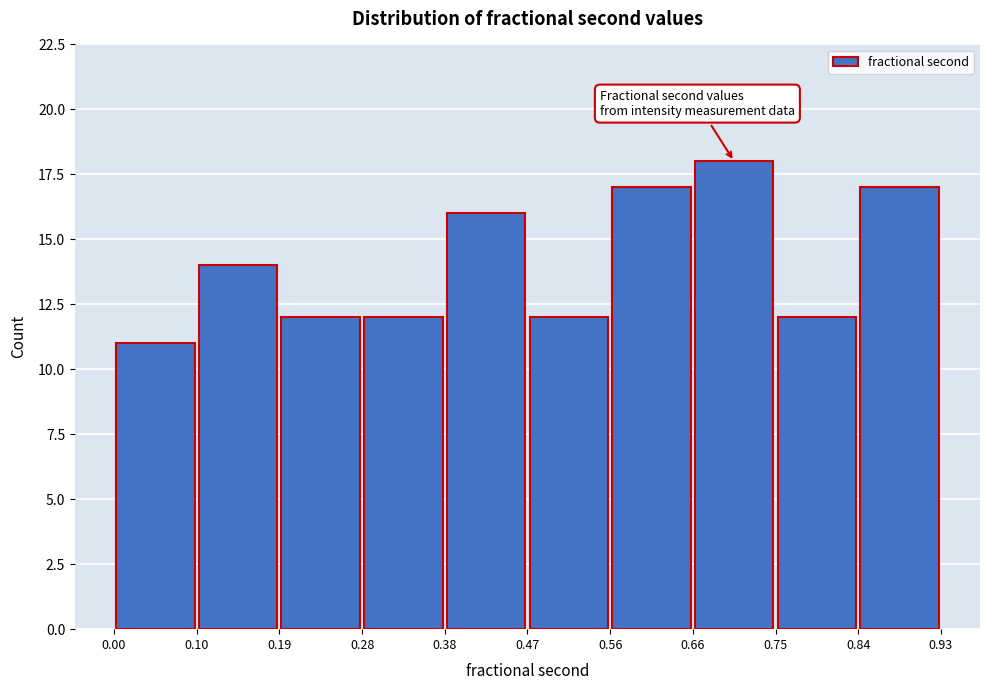

Reading left to right, list every bar in this chart as the range it spans on the x-axis followed by its height. The values are not printed on the chart, so give them approximately, as read against the axis.

0.00 to 0.10: 11
0.10 to 0.19: 14
0.19 to 0.28: 12
0.28 to 0.38: 12
0.38 to 0.47: 16
0.47 to 0.56: 12
0.56 to 0.66: 17
0.66 to 0.75: 18
0.75 to 0.84: 12
0.84 to 0.93: 17